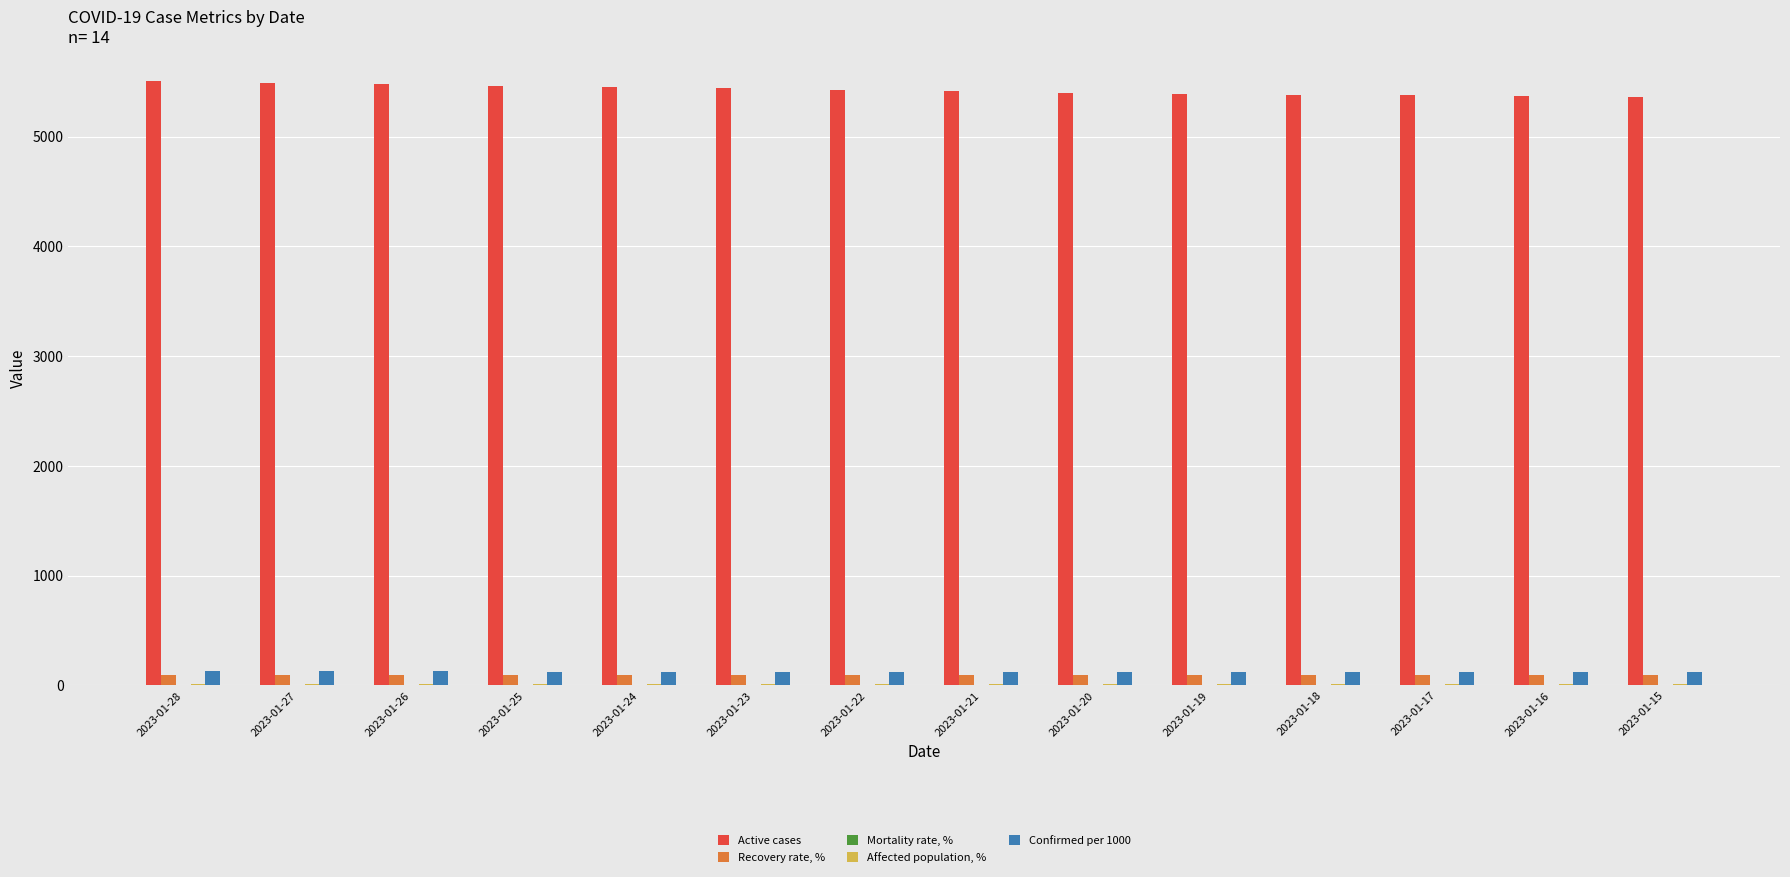

What is the maximum value shown in the chart?

5506.0